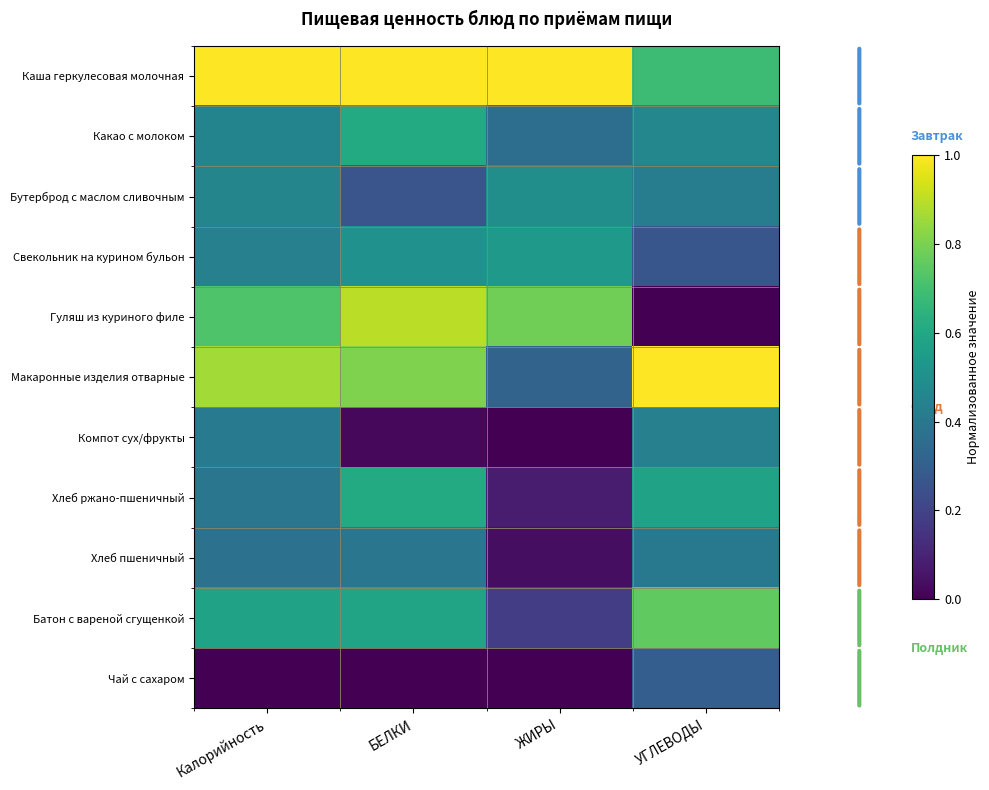

At which category is the sum across all series the highest?

БЕЛКИ